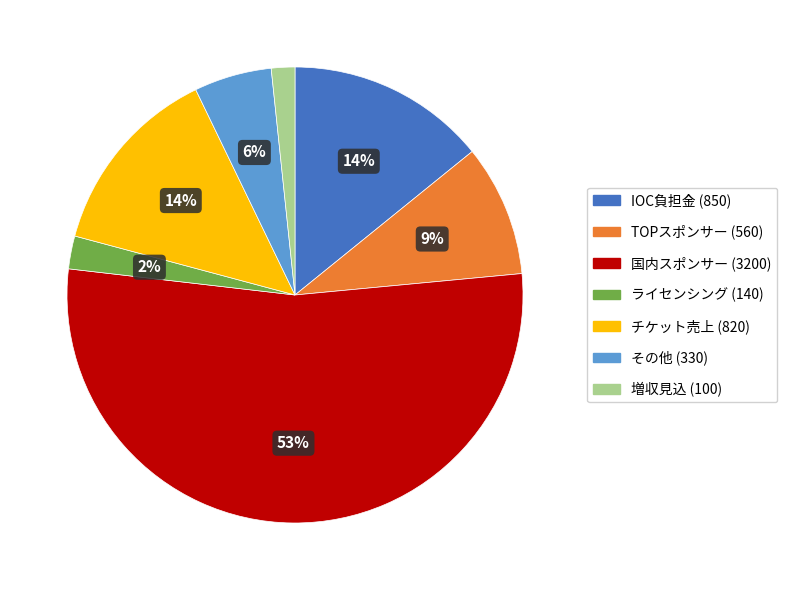

Between ライセンシング and IOC負担金, which is larger?

IOC負担金